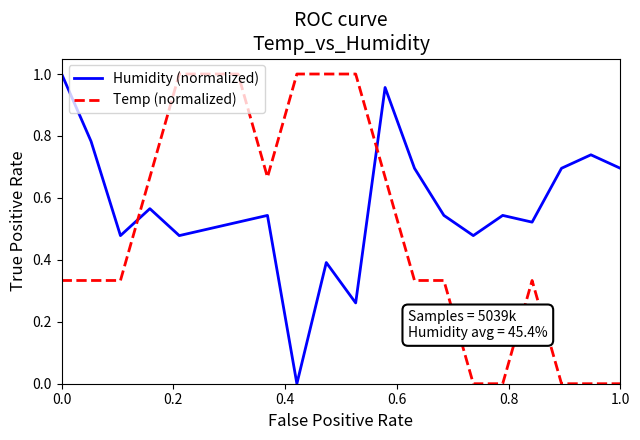

Which series has the largest total across all categories?

Humidity (normalized)